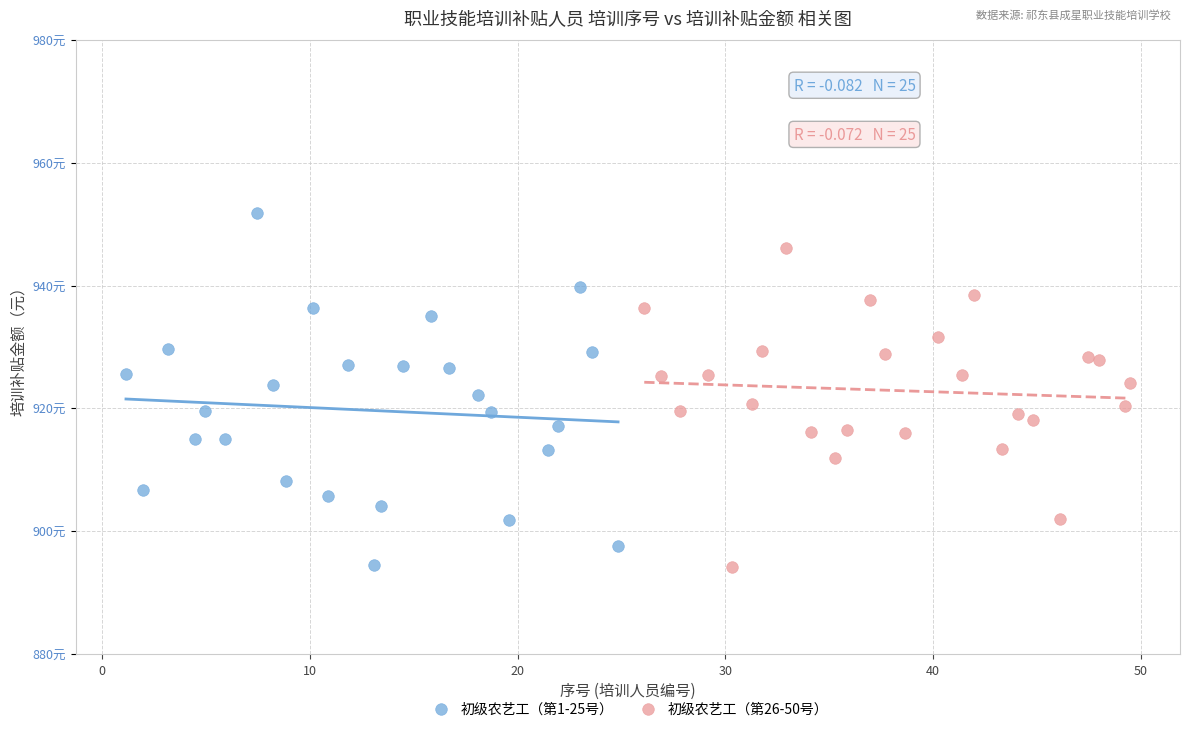

What are all the series names shown in the legend?

初级农艺工（第1-25号）, 初级农艺工（第26-50号）